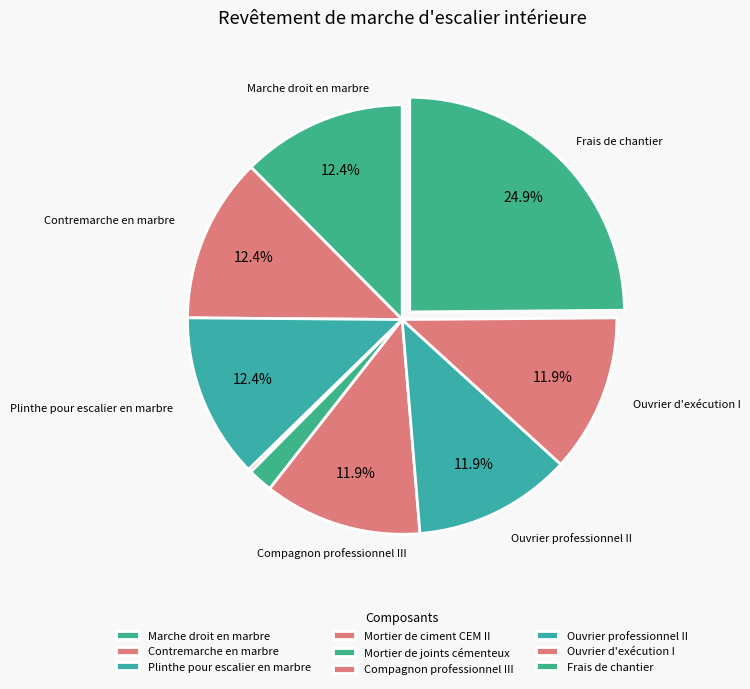

Is there a majority slice in this chart?

No